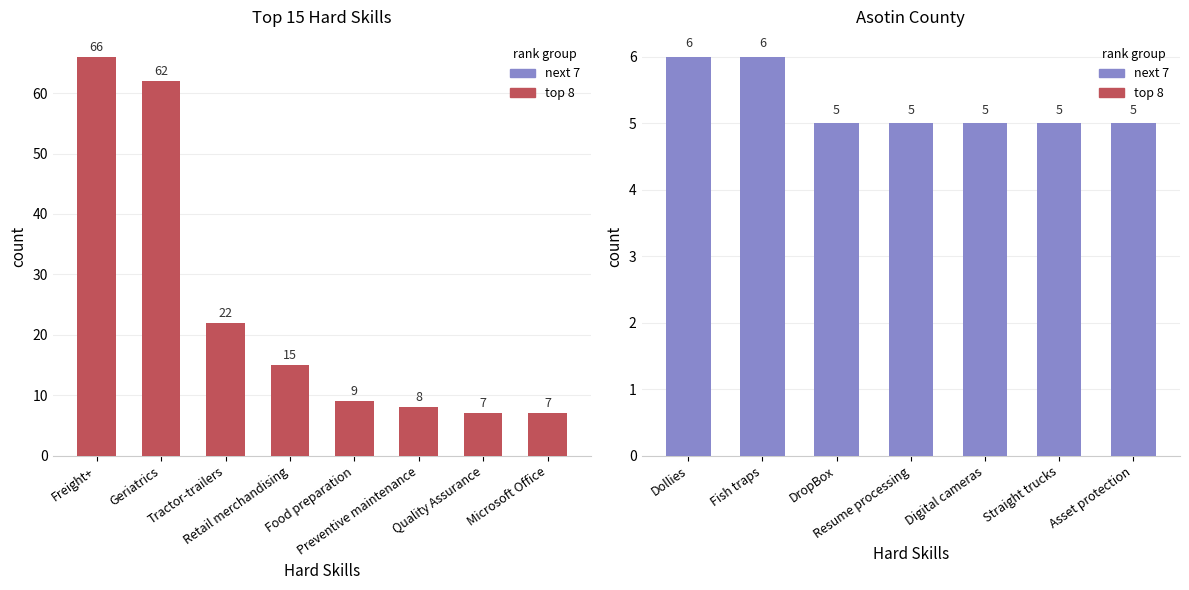

Does the chart contain stacked bars?

No